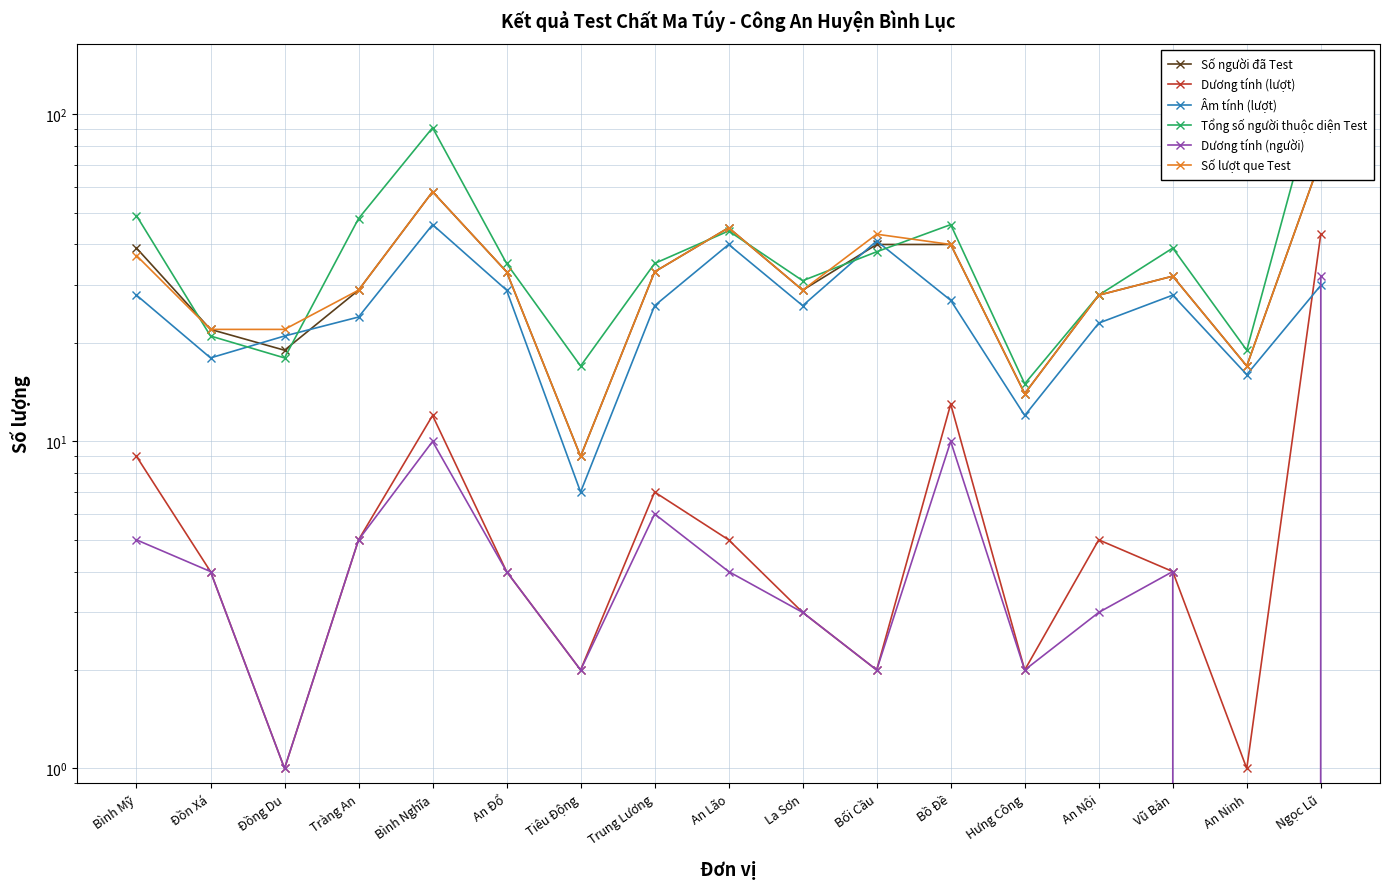

Which series has the largest total across all categories?

Tổng số người thuộc diện Test